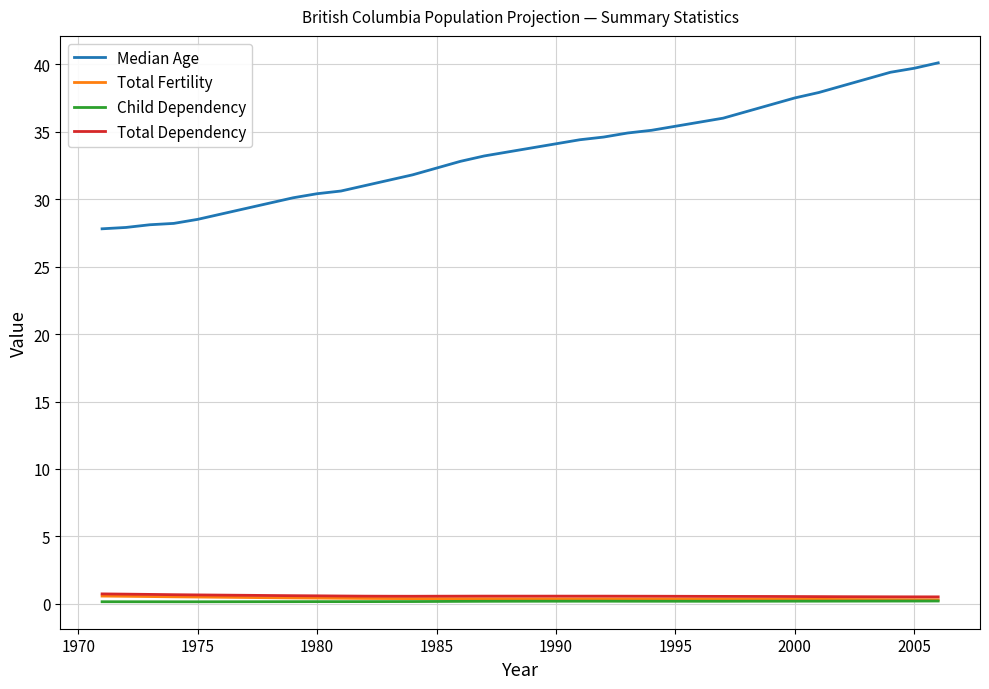

What is the greatest value displayed?

40.1